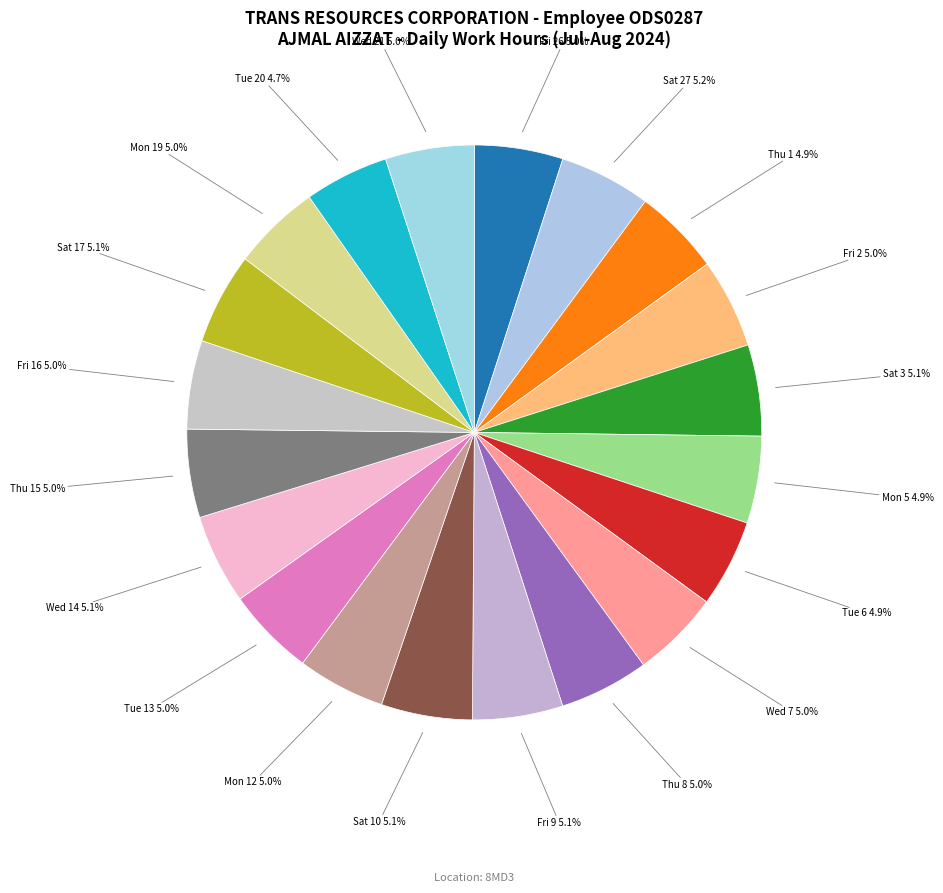

How many slices are in this pie chart?

20